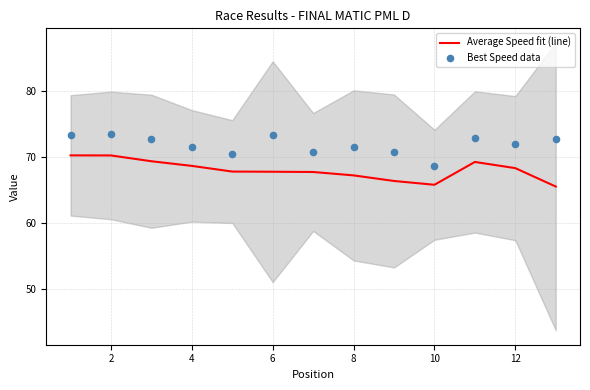

Which series has the largest total across all categories?

Best Speed data